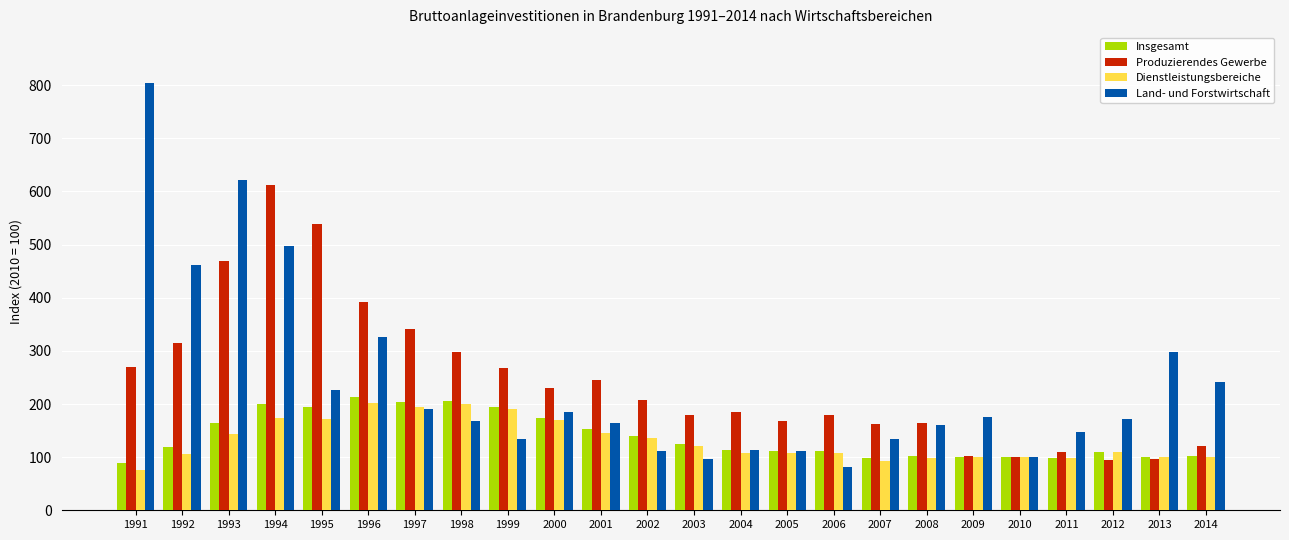

What is the difference between the maximum and minimum values in the Produzierendes Gewerbe series?

517.7